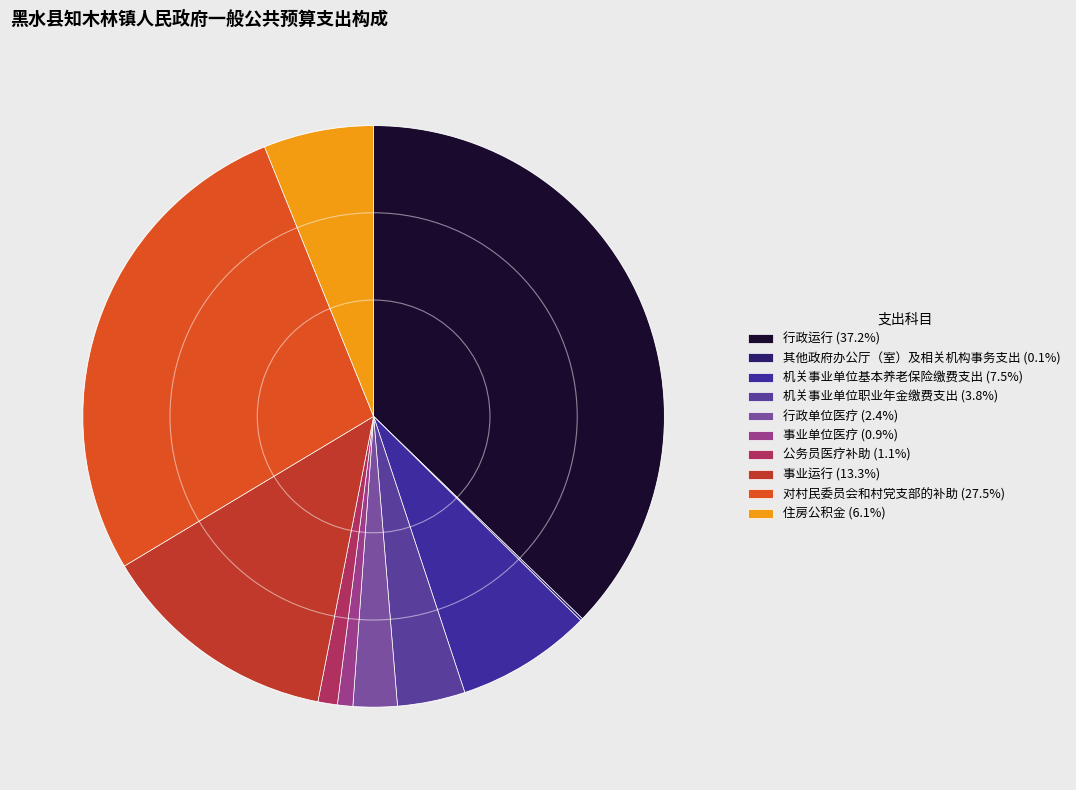

How many slices are in this pie chart?

10